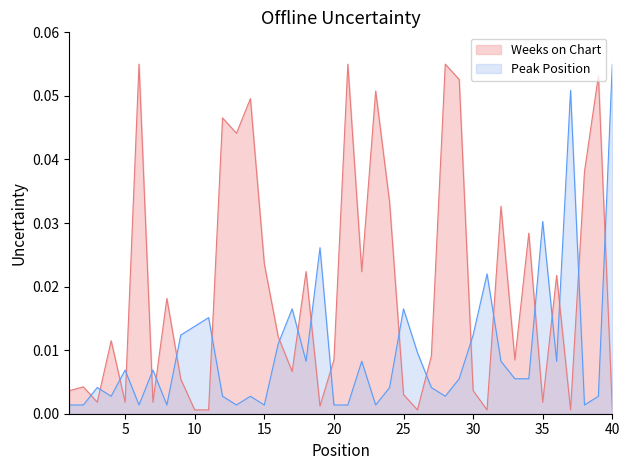

How many categories are shown in the chart?

40